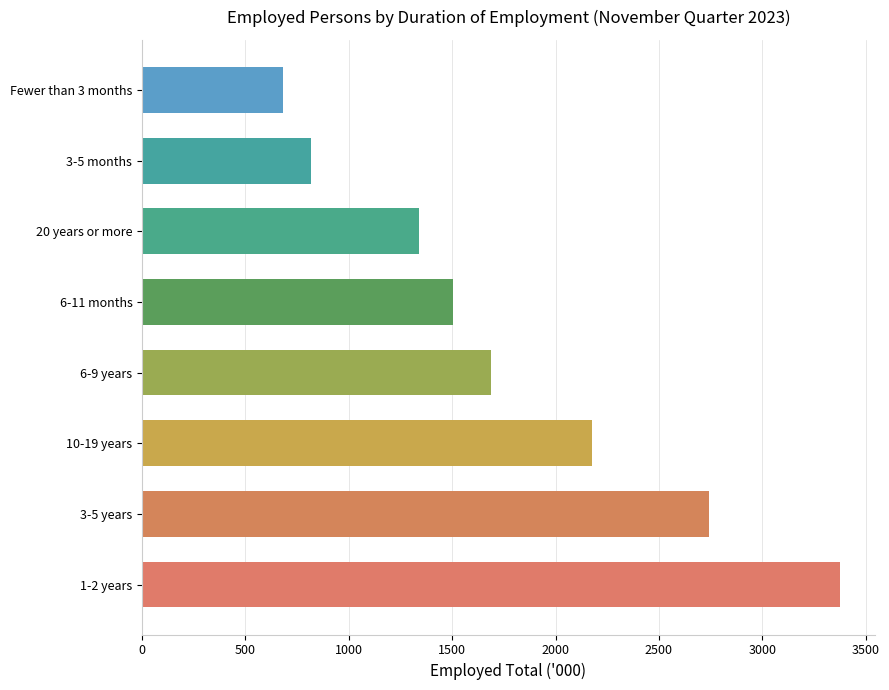

How many distinct data groups are displayed?

1